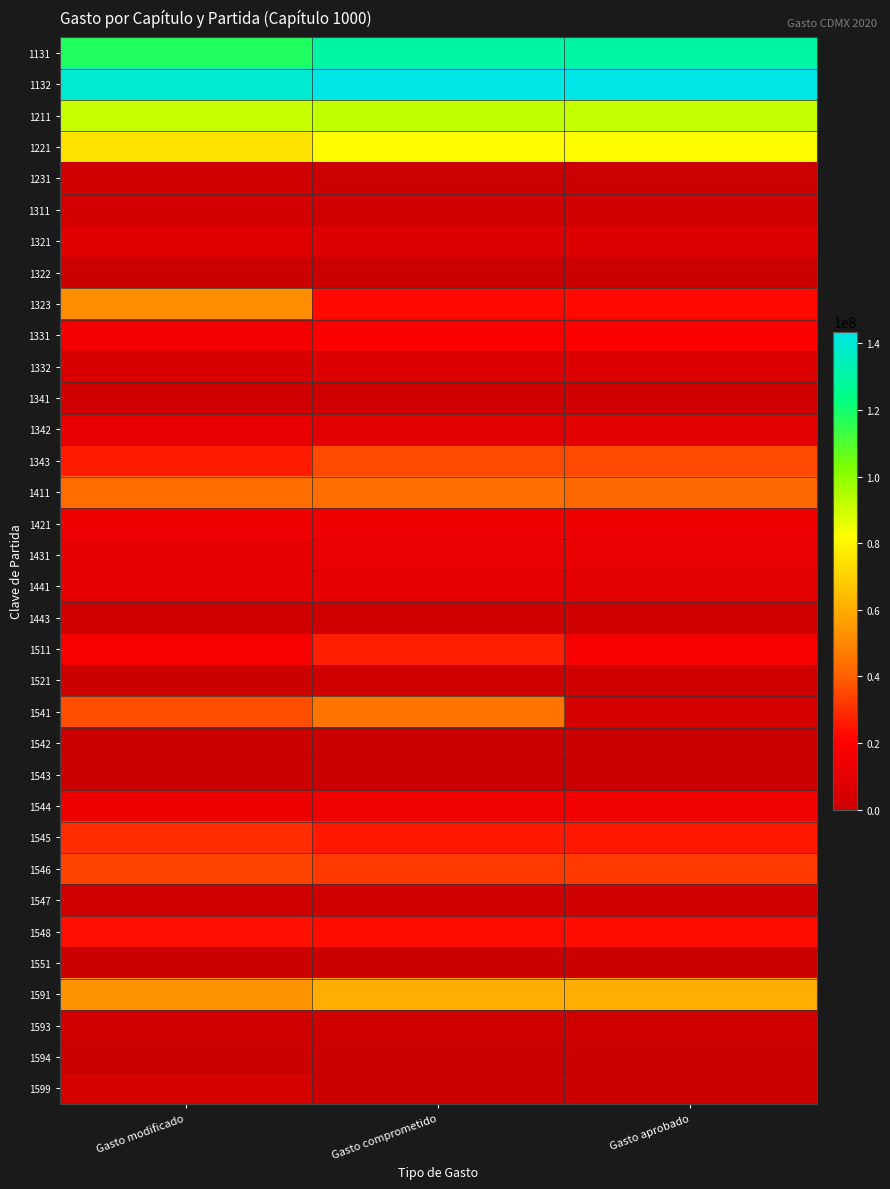

Reading left to right, extract all data points from this chart.

1131: Gasto modificado=117814390.0	Gasto comprometido=130307336.7	Gasto aprobado=130307336.7
1132: Gasto modificado=139158380.0	Gasto comprometido=143540659.6	Gasto aprobado=143540659.6
1211: Gasto modificado=90728000.0	Gasto comprometido=92090180.6	Gasto aprobado=91663463.1
1221: Gasto modificado=74689242.0	Gasto comprometido=81517239.9	Gasto aprobado=81517239.9
1231: Gasto modificado=1116338.0	Gasto comprometido=300000.0	Gasto aprobado=300000.0
1311: Gasto modificado=2908127.0	Gasto comprometido=2433450.3	Gasto aprobado=2433232.3
1321: Gasto modificado=8498845.0	Gasto comprometido=7416597.7	Gasto aprobado=7416597.7
1322: Gasto modificado=157196.0	Gasto comprometido=128804.8	Gasto aprobado=127297.2
1323: Gasto modificado=51852375.0	Gasto comprometido=22572707.6	Gasto aprobado=22572707.6
1331: Gasto modificado=15612803.0	Gasto comprometido=19471498.2	Gasto aprobado=19471498.2
1332: Gasto modificado=5304750.0	Gasto comprometido=6455124.0	Gasto aprobado=6455124.0
1341: Gasto modificado=2165247.0	Gasto comprometido=1793344.1	Gasto aprobado=1793344.1
1342: Gasto modificado=11677000.0	Gasto comprometido=9310365.0	Gasto aprobado=9310365.0
1343: Gasto modificado=25855935.0	Gasto comprometido=35175468.9	Gasto aprobado=35175468.9
1411: Gasto modificado=42988434.0	Gasto comprometido=43210088.0	Gasto aprobado=41277274.8
1421: Gasto modificado=14202409.0	Gasto comprometido=14320863.7	Gasto aprobado=13809825.7
1431: Gasto modificado=11134601.0	Gasto comprometido=12021225.8	Gasto aprobado=12021225.8
1441: Gasto modificado=11469379.0	Gasto comprometido=11469379.0	Gasto aprobado=9711072.8
1443: Gasto modificado=1867617.0	Gasto comprometido=1867617.0	Gasto aprobado=905013.0
1511: Gasto modificado=17614409.0	Gasto comprometido=26839617.9	Gasto aprobado=17266791.9
1521: Gasto modificado=0.0	Gasto comprometido=1082920.1	Gasto aprobado=1082920.1
1541: Gasto modificado=36177989.0	Gasto comprometido=44977443.0	Gasto aprobado=4247614.4
1542: Gasto modificado=209813.0	Gasto comprometido=325926.8	Gasto aprobado=325926.8
1543: Gasto modificado=194101.0	Gasto comprometido=248146.0	Gasto aprobado=181826.7
1544: Gasto modificado=13285192.0	Gasto comprometido=15114887.6	Gasto aprobado=15114887.6
1545: Gasto modificado=29548065.0	Gasto comprometido=25243154.3	Gasto aprobado=25237879.4
1546: Gasto modificado=34292989.0	Gasto comprometido=32084694.2	Gasto aprobado=32074390.9
1547: Gasto modificado=1853807.0	Gasto comprometido=1460758.3	Gasto aprobado=1460758.3
1548: Gasto modificado=24036431.0	Gasto comprometido=23241416.8	Gasto aprobado=23241416.8
1551: Gasto modificado=39658.0	Gasto comprometido=31156.7	Gasto aprobado=31156.7
1591: Gasto modificado=53215533.0	Gasto comprometido=60117682.6	Gasto aprobado=60117682.6
1593: Gasto modificado=1908258.0	Gasto comprometido=1270229.0	Gasto aprobado=1270215.0
1594: Gasto modificado=141460.0	Gasto comprometido=78393.0	Gasto aprobado=78393.0
1599: Gasto modificado=3746729.0	Gasto comprometido=0.0	Gasto aprobado=0.0